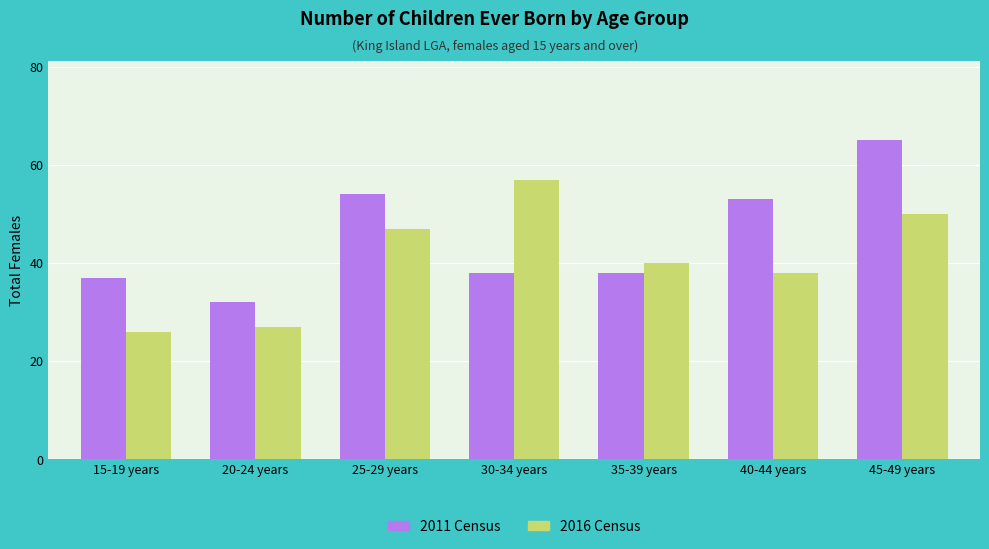

What is the sum of all 2011 Census values?

317